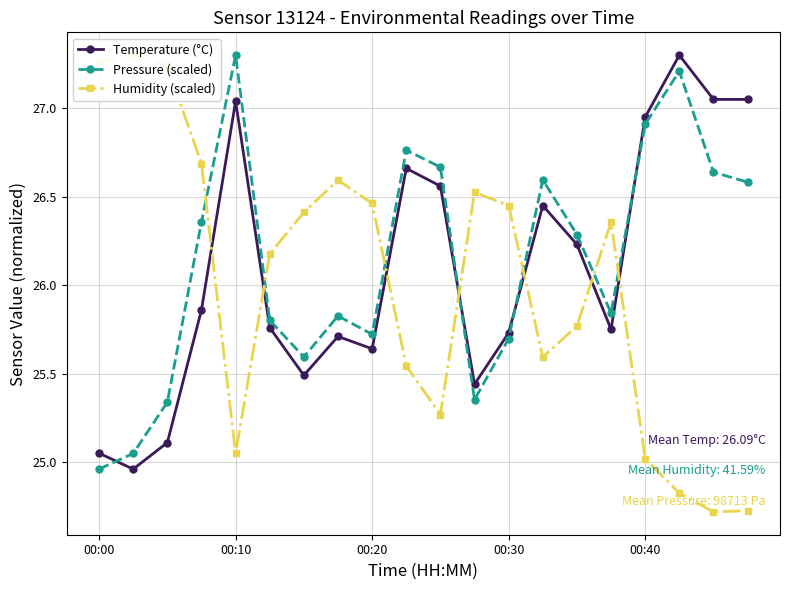

Where does the Temperature (°C) series first go above 25?

00:00